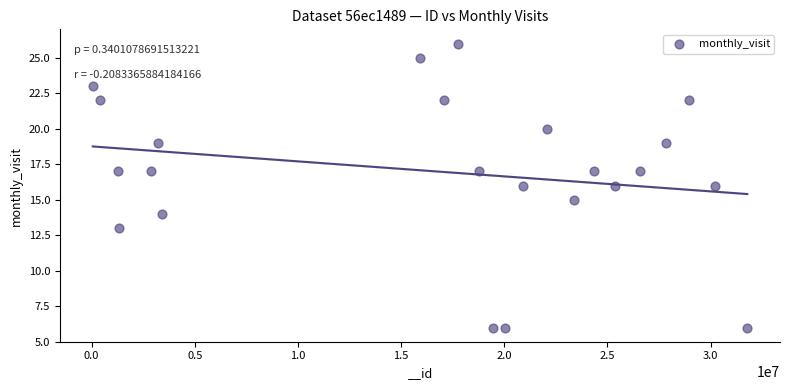

What is the range of Y values (max minus min)?

20